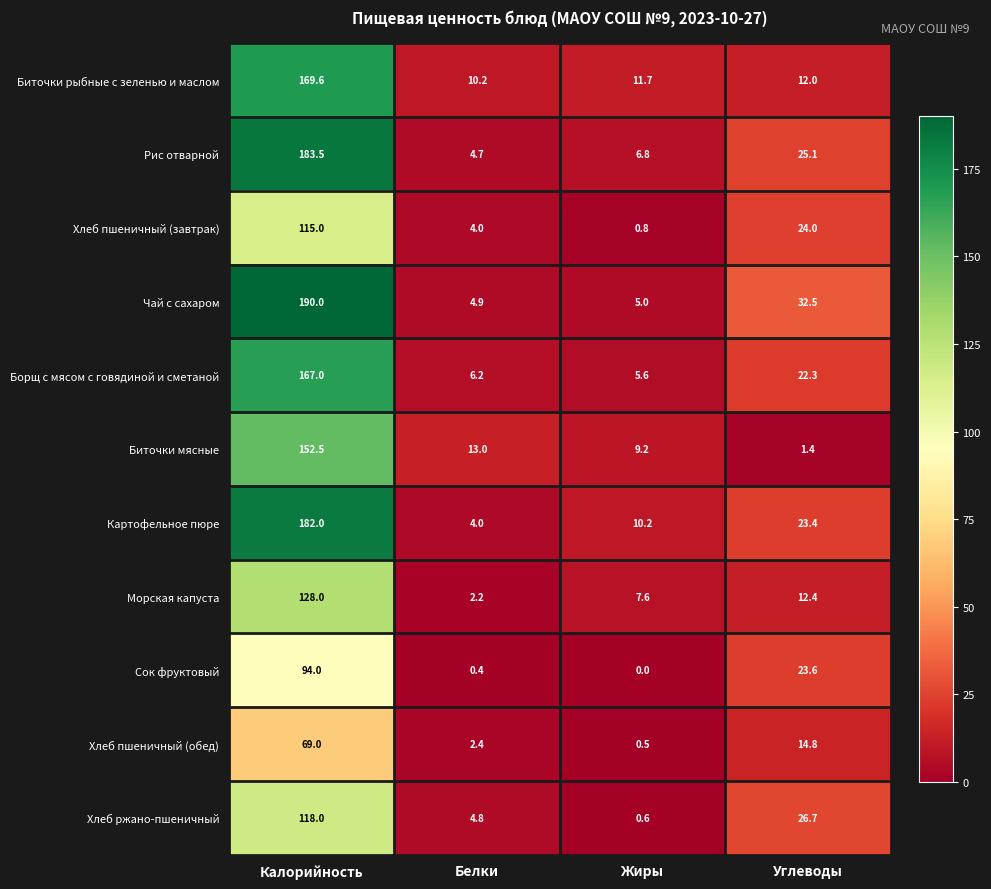

What is the difference between the highest and lowest values at Жиры?

11.7